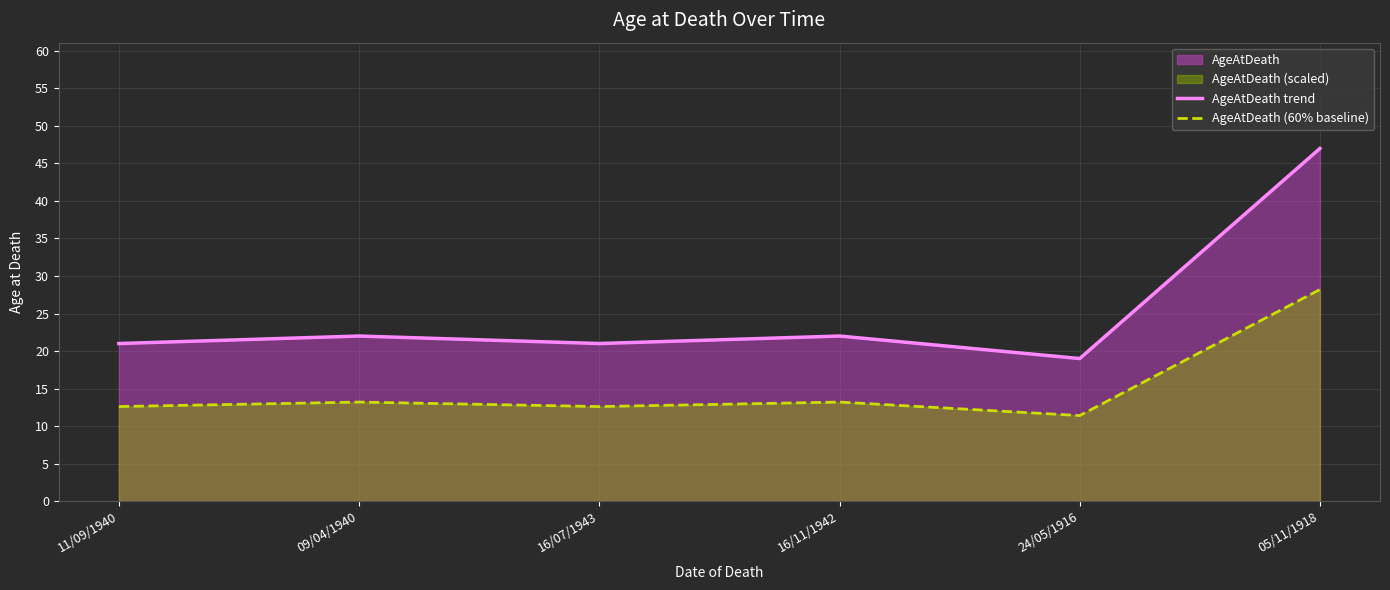

Where does the AgeAtDeath (60% baseline) series first go above 13?

09/04/1940